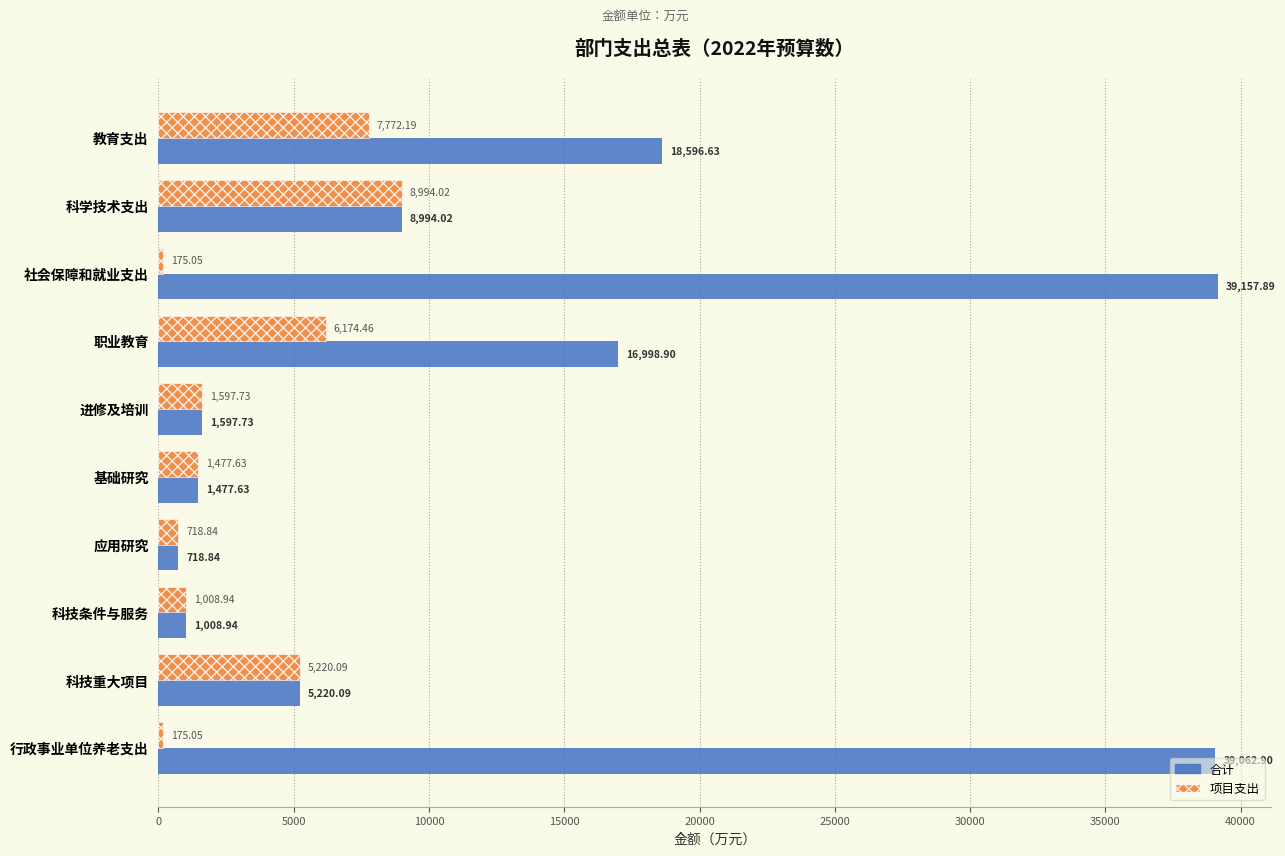

What is the difference between the second highest and second lowest values in the 项目支出 series?

7597.1